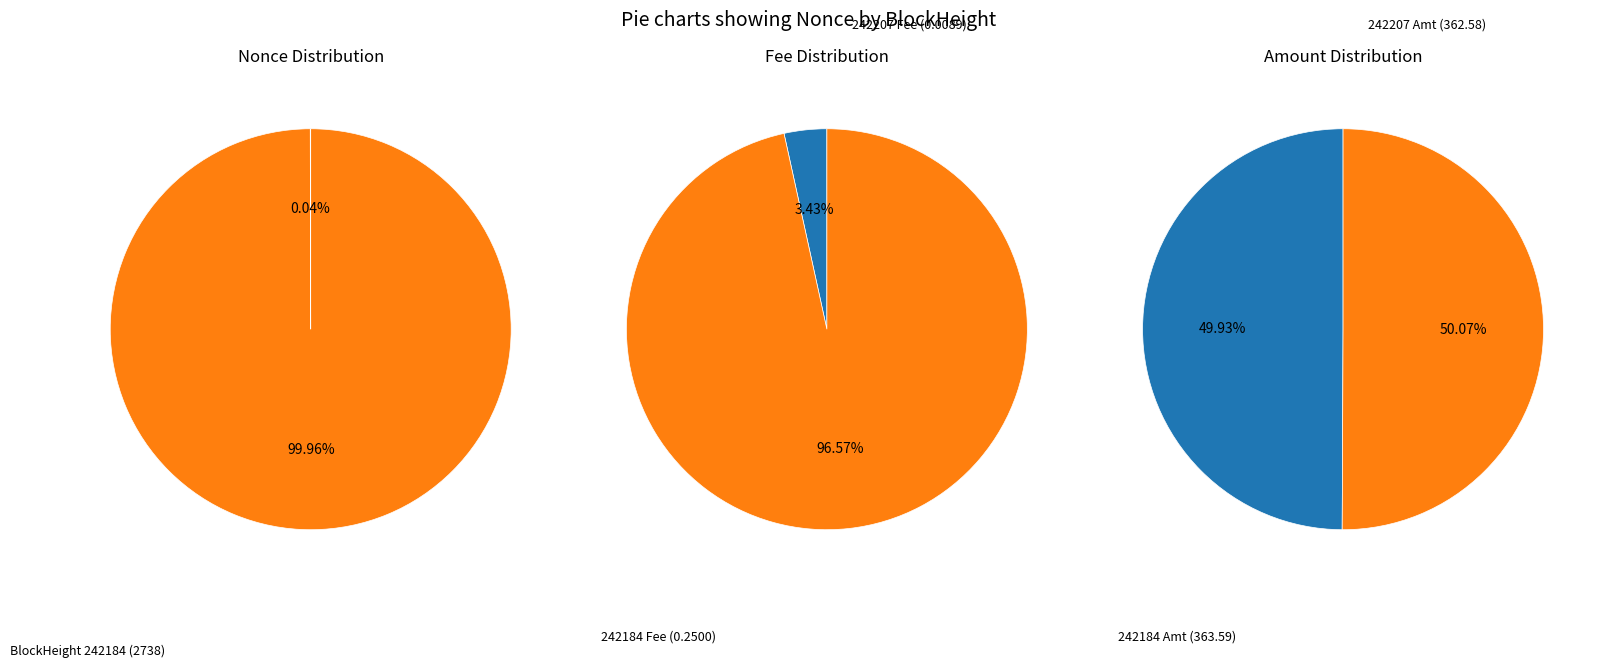

Is 242207 the majority of the pie?

No